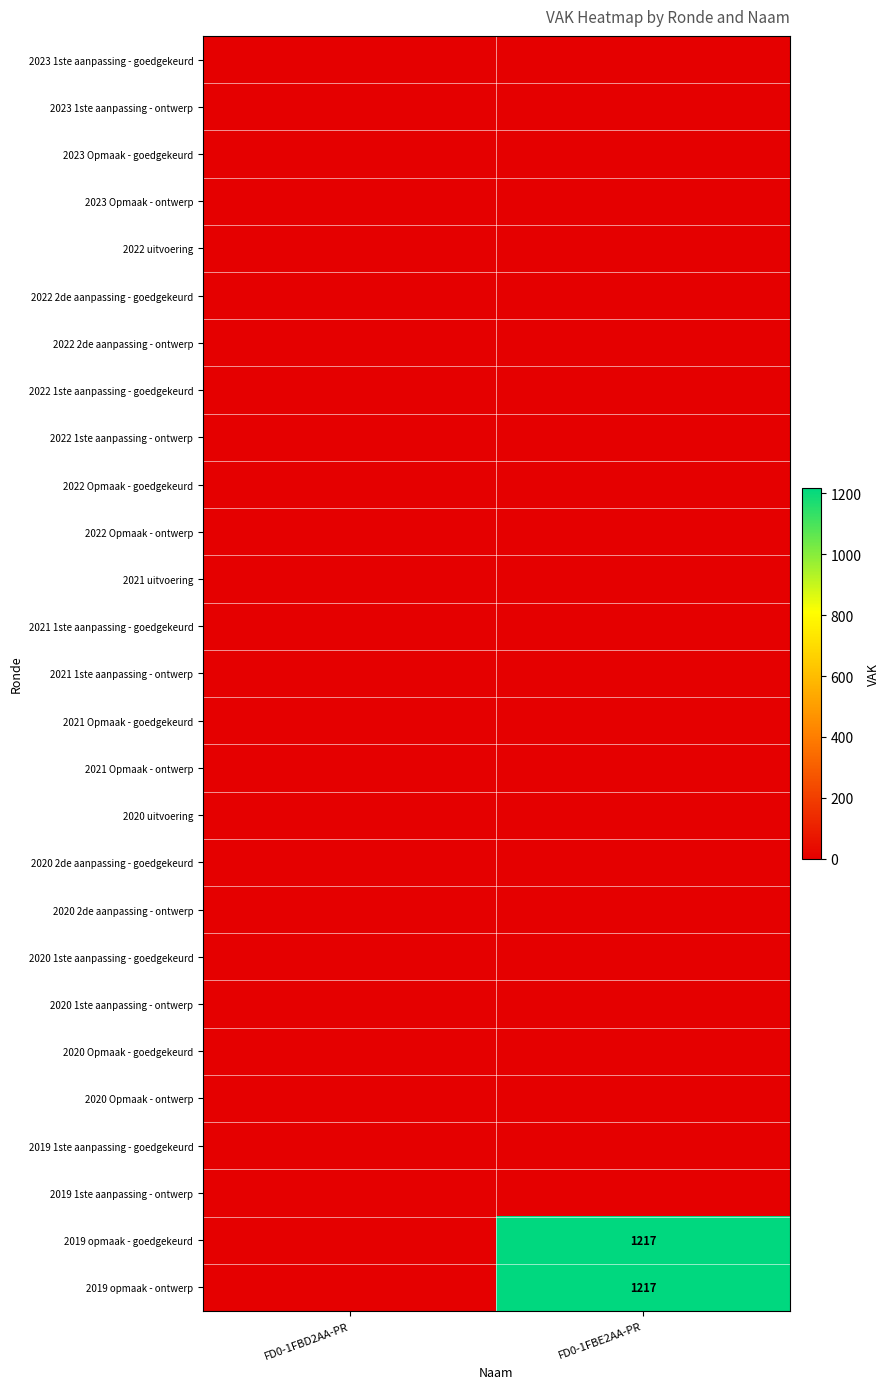

True or false: 2020 1ste aanpassing - ontwerp has a value of 0 at FD0-1FBD2AA-PR.

True